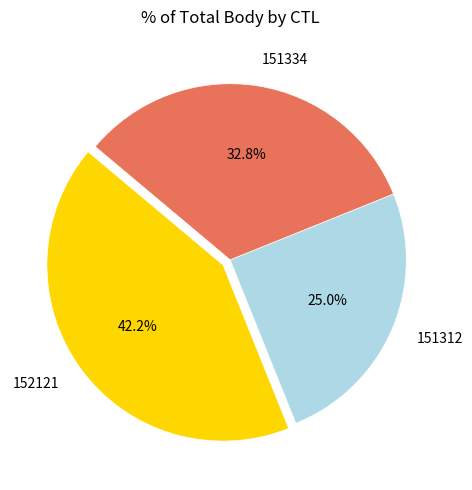

Does 151334 represent more than half of the total?

No